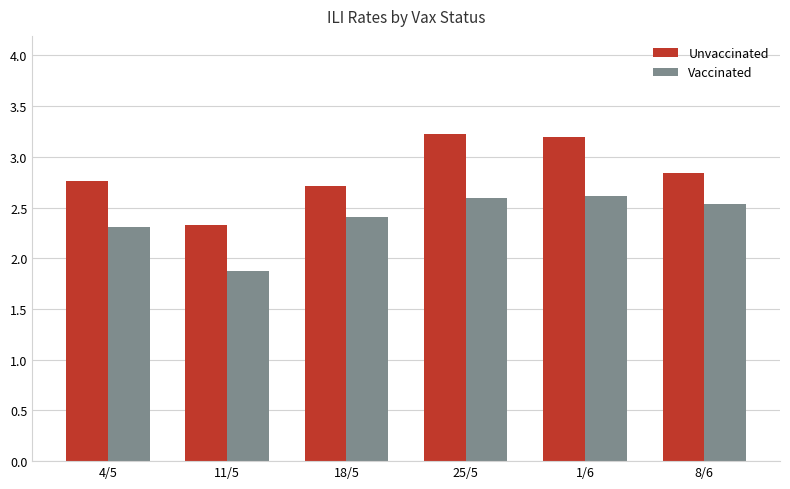

What is the value of the Vaccinated bar at the 6th from the left?

2.5